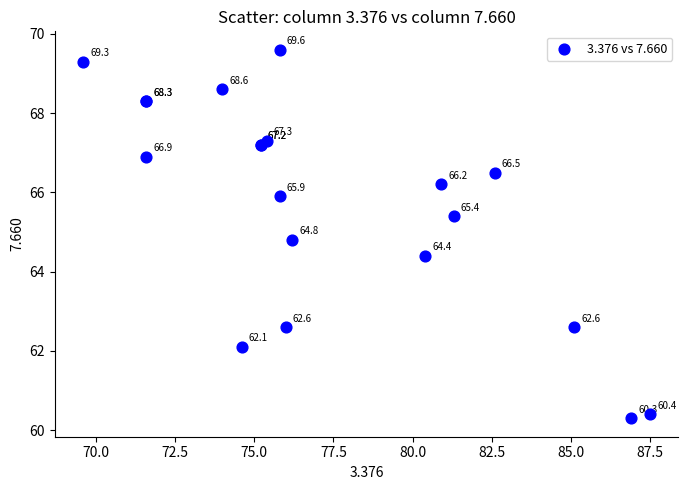

What Y value in the scatter plot is closest to 64?

64.4